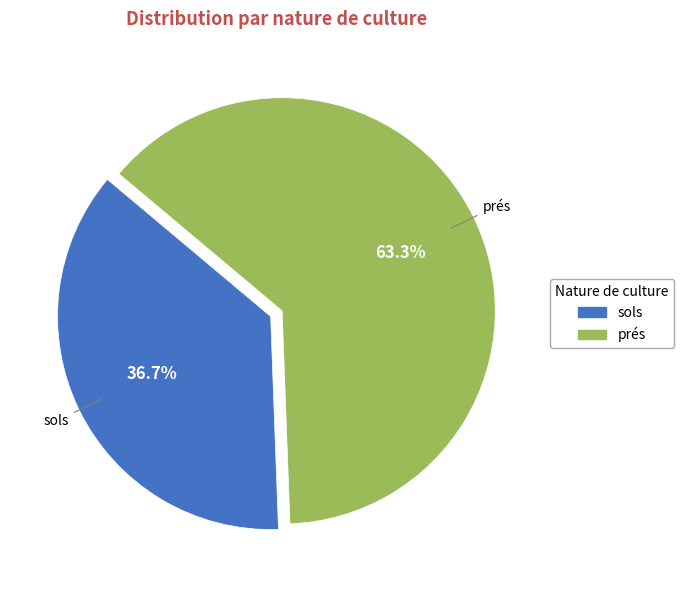

To the nearest percent, what percentage of the pie is sols?

37%